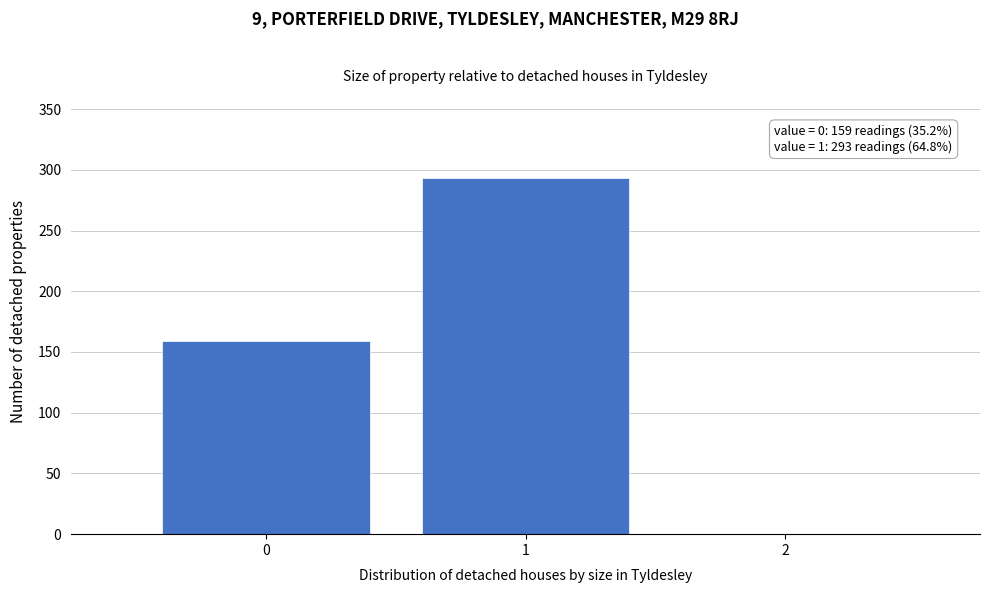

Which range on the x-axis has the tallest bar?

0.5 to 1.5